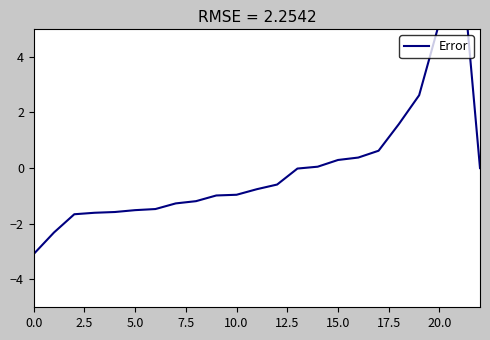

Read the value at 21.

8.2